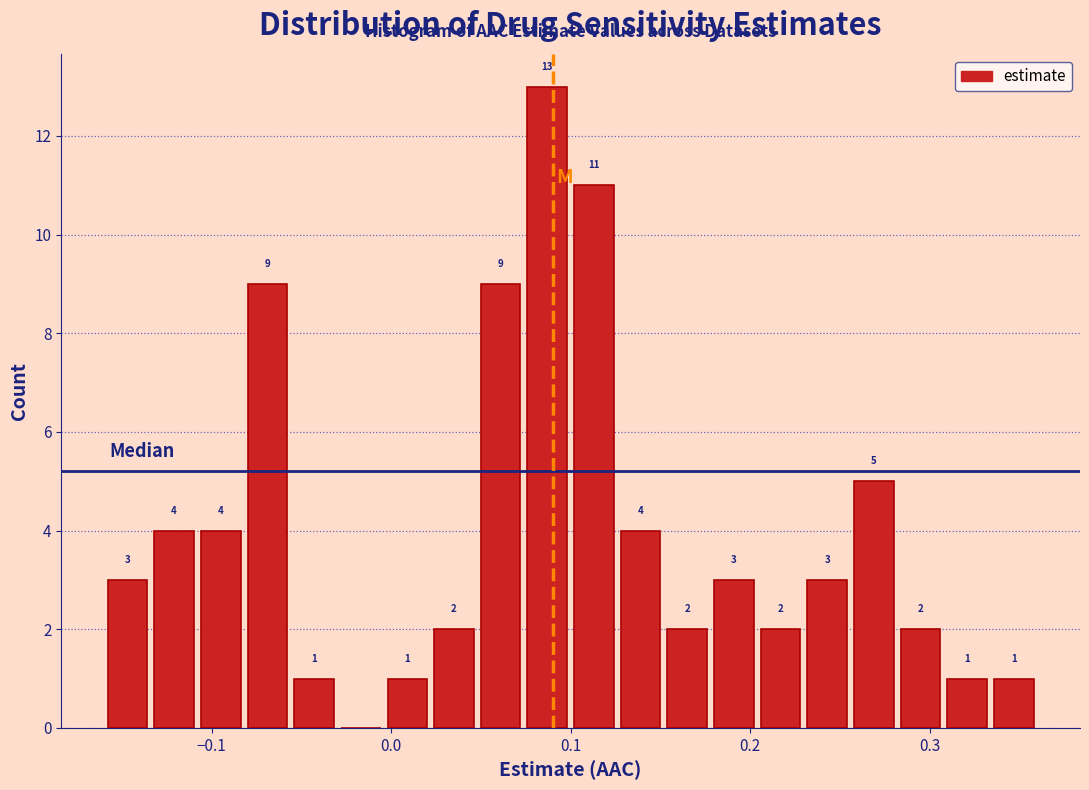

Read against the x-axis, roughly where is the centre of the tallest bar?

0.09